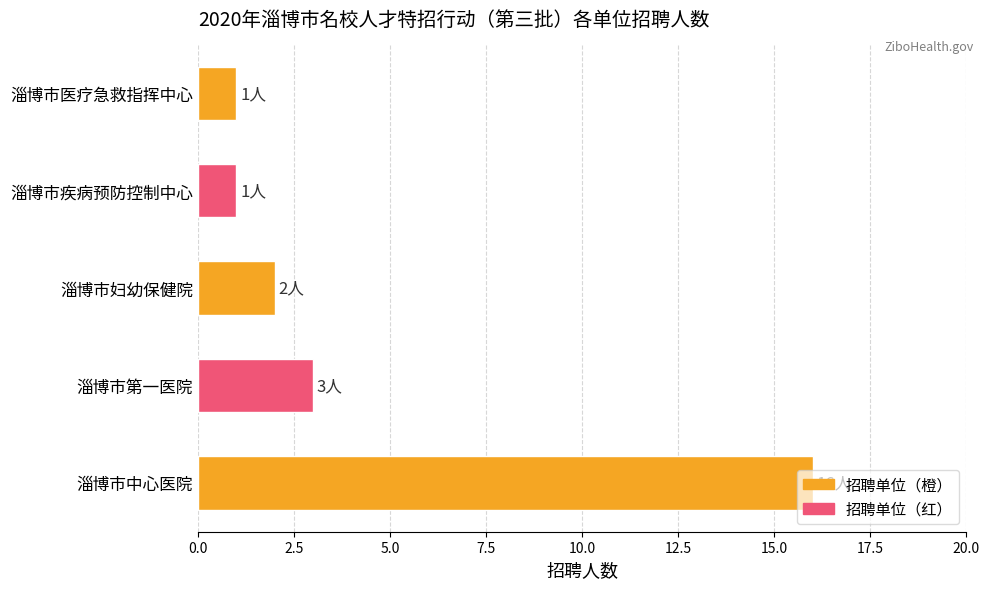

The chart shows a value of 3 at 淄博市第一医院. True or false?

True